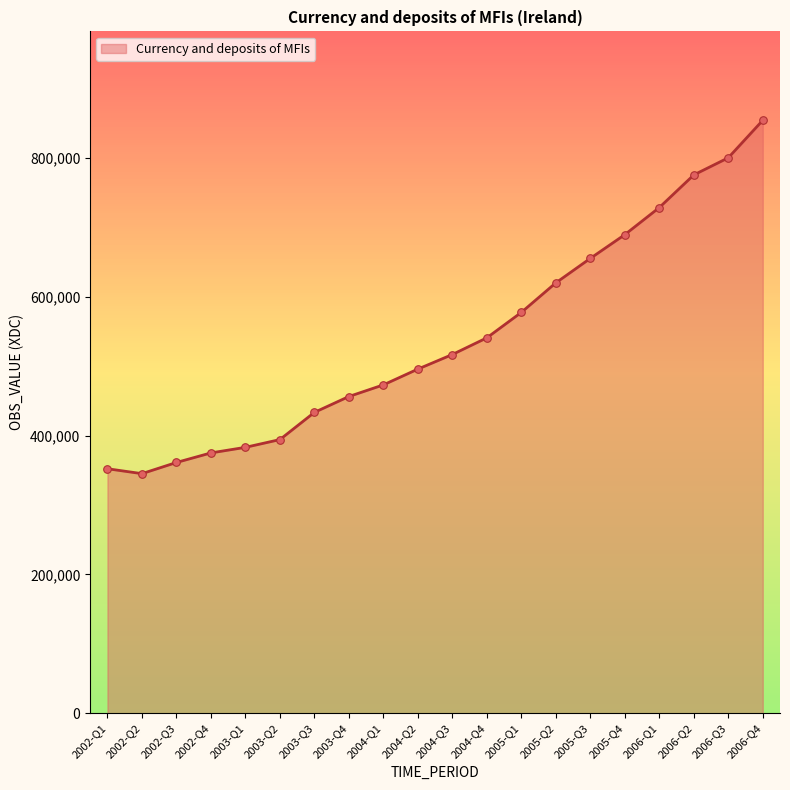

What is the ratio of the value at 2006-Q1 to the value at 2004-Q4?

1.3